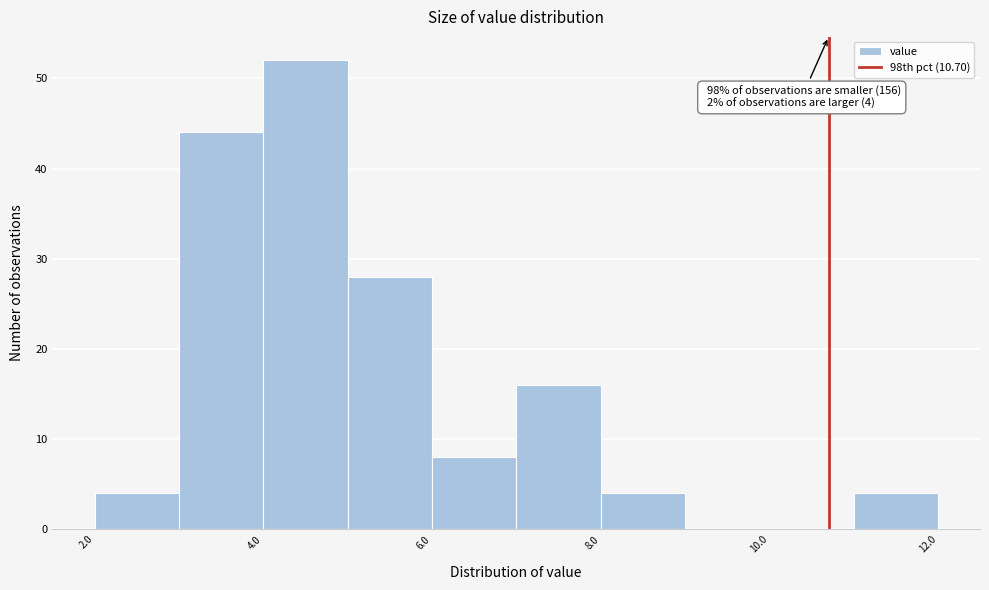

Which range on the x-axis has the tallest bar?

4 to 5